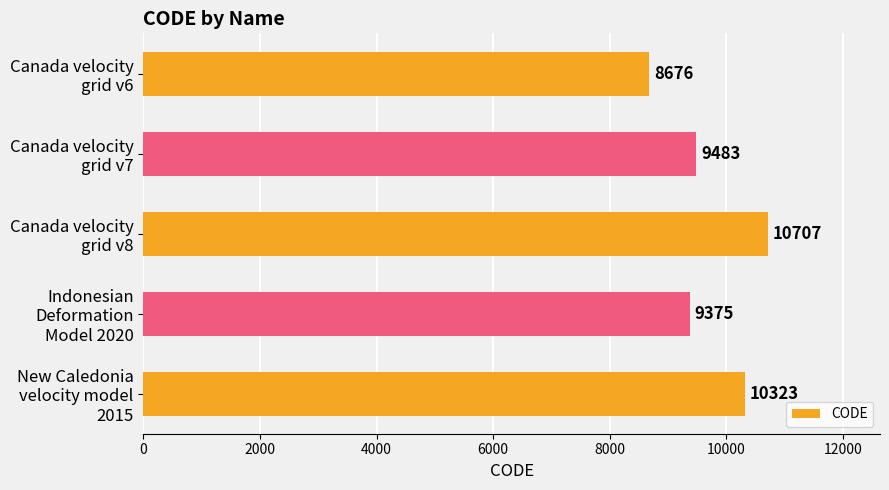

What is the difference between the maximum and minimum values?

2031